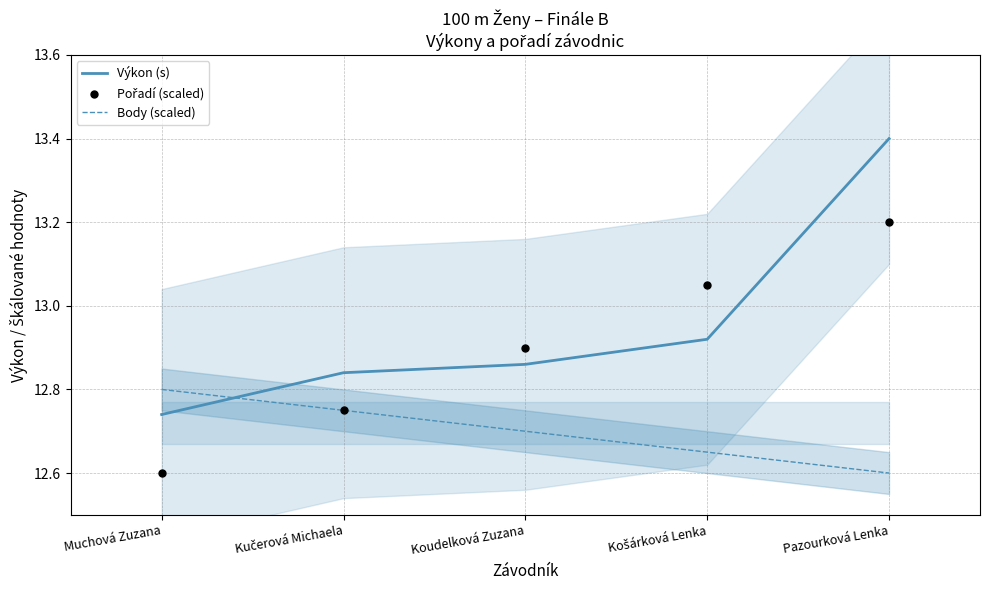

What are all the series names shown in the legend?

Výkon (s), Body (scaled), Pořadí (scaled)